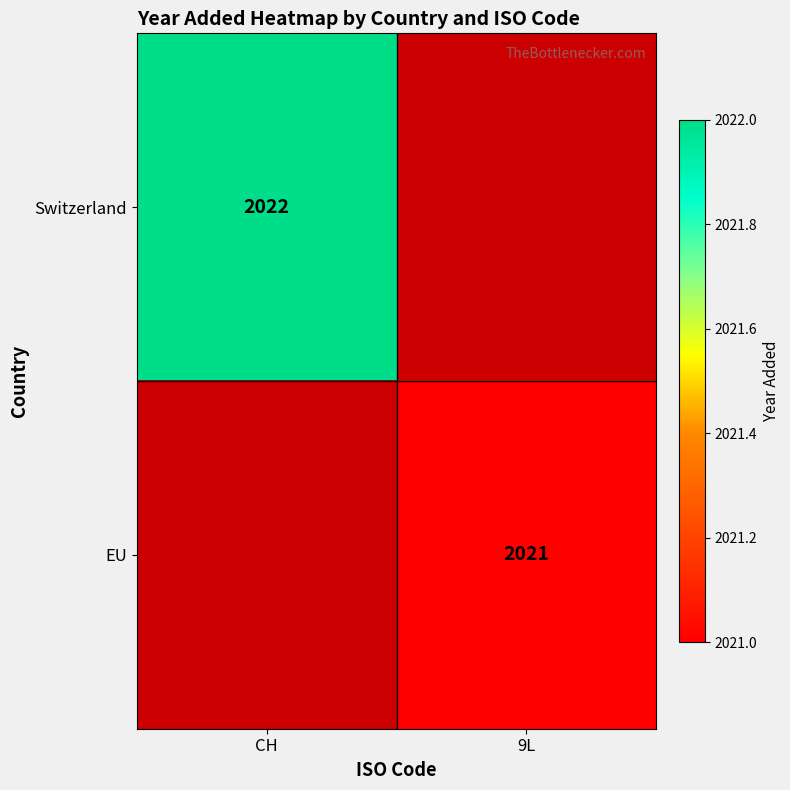

The Switzerland series shows 2022 at CH. True or false?

True